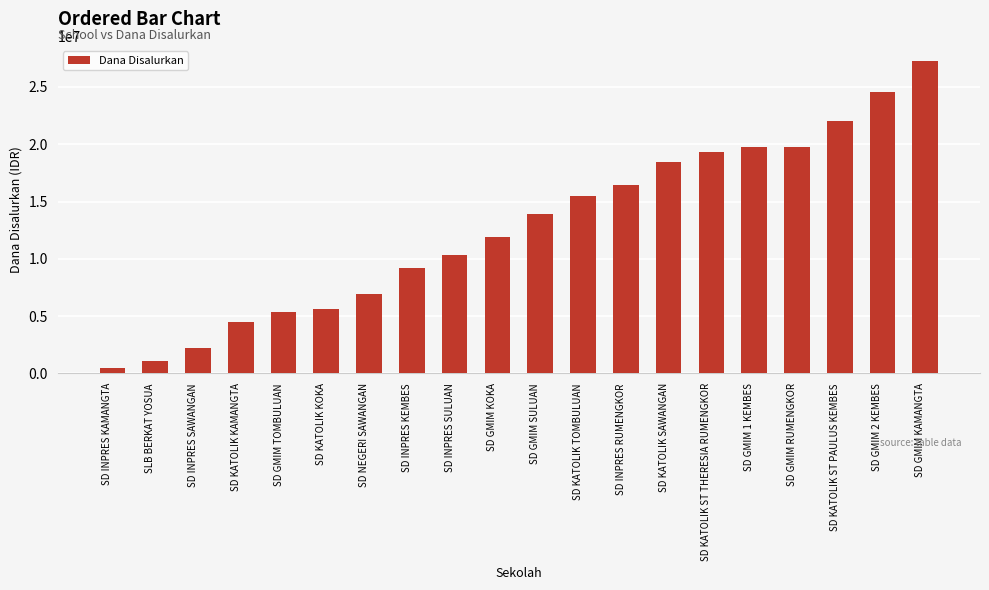

How many data points does each series have?

20